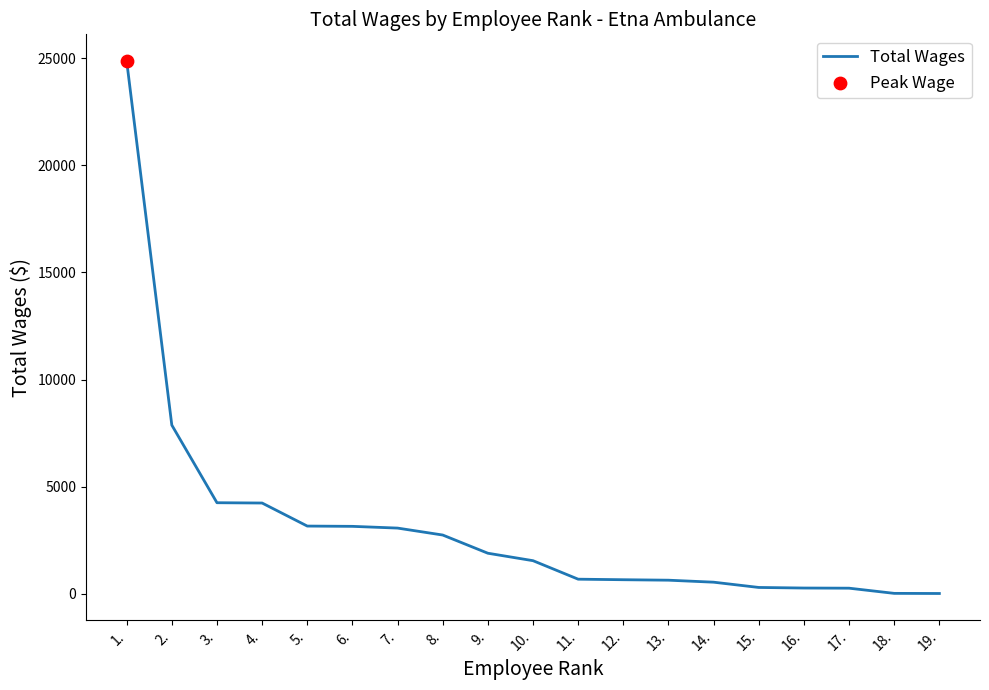

Approximately how many times larger is the value at 4. compared to 2.?

0.5